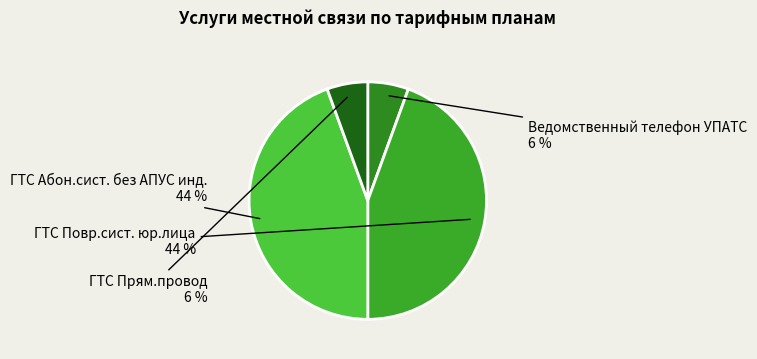

To the nearest percent, what is the average slice percentage?

25%